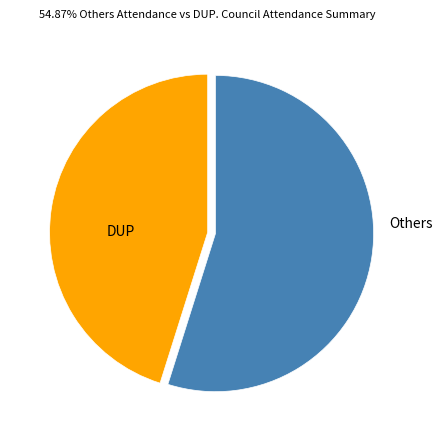

Does DUP account for over 50% of the chart?

No